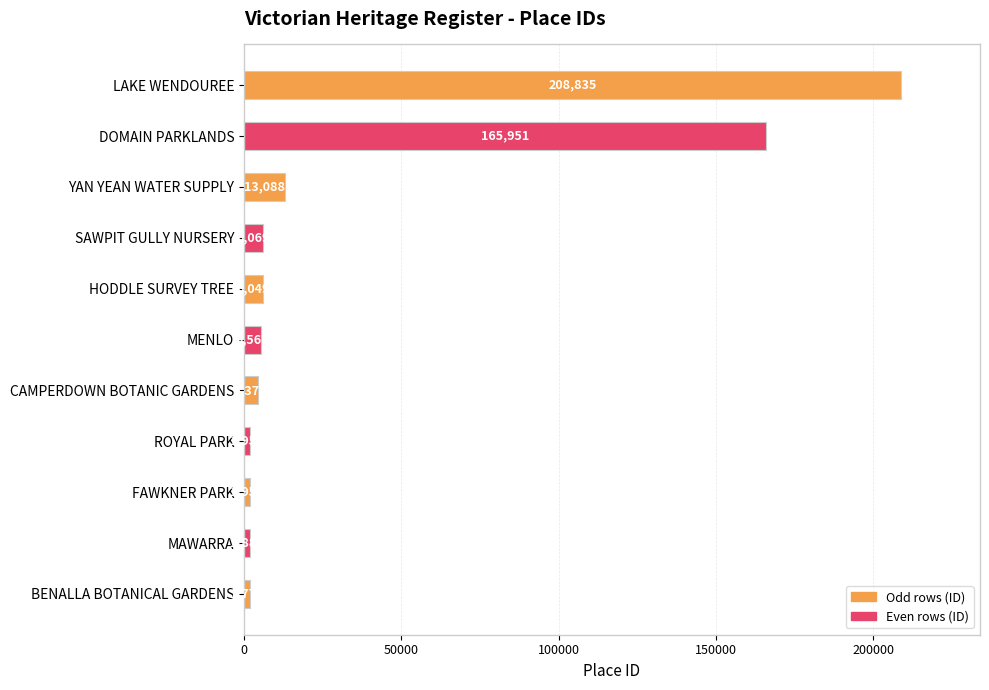

List the labels in order of value, smallest first.

BENALLA BOTANICAL GARDENS, MAWARRA, FAWKNER PARK, ROYAL PARK, CAMPERDOWN BOTANIC GARDENS, MENLO, HODDLE SURVEY TREE, SAWPIT GULLY NURSERY, YAN YEAN WATER SUPPLY, DOMAIN PARKLANDS, LAKE WENDOUREE